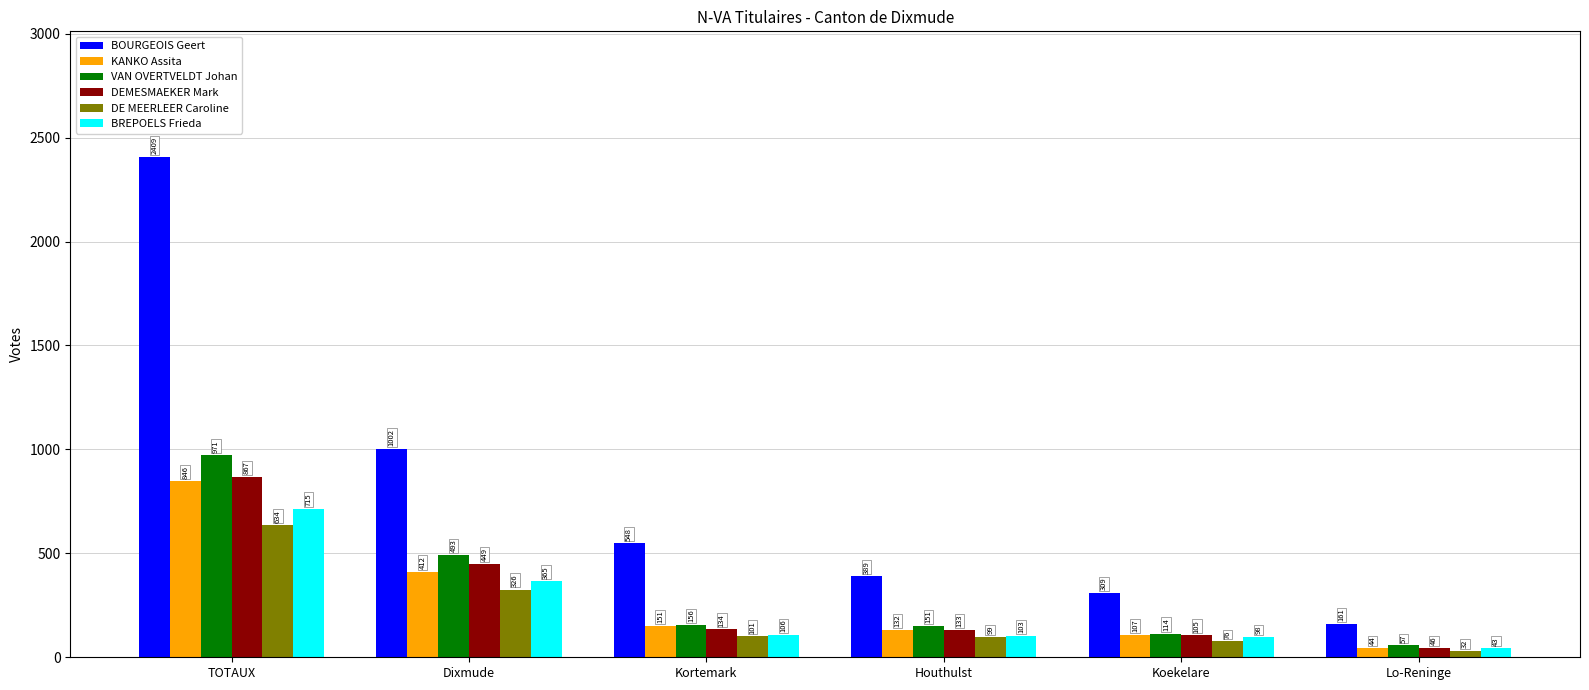

Is it true that DEMESMAEKER Mark equals 133 at Houthulst?

True